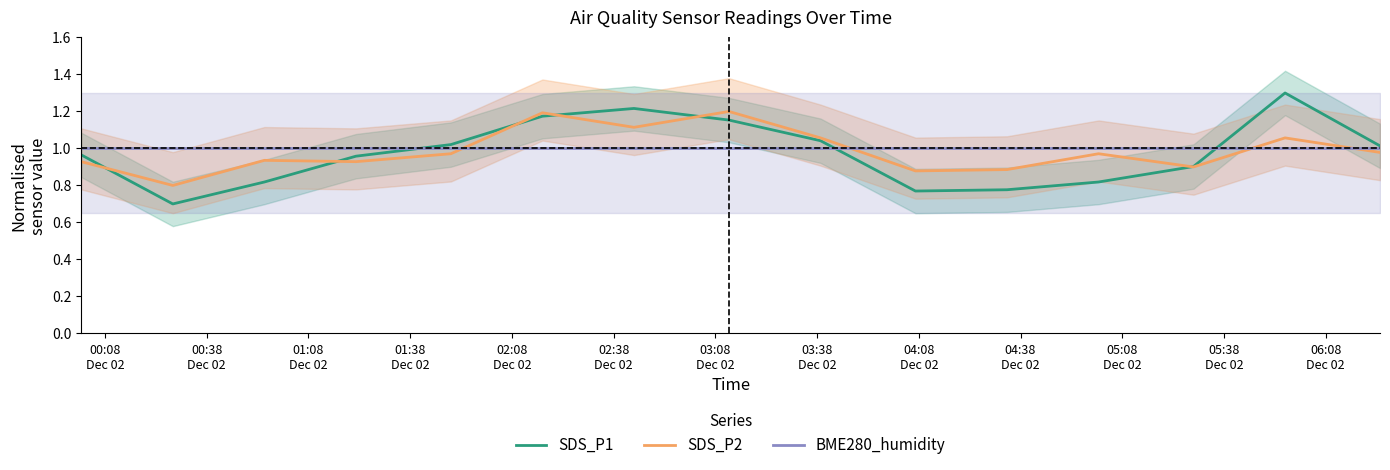

What are all the series names shown in the legend?

SDS_P1, SDS_P2, BME280_humidity